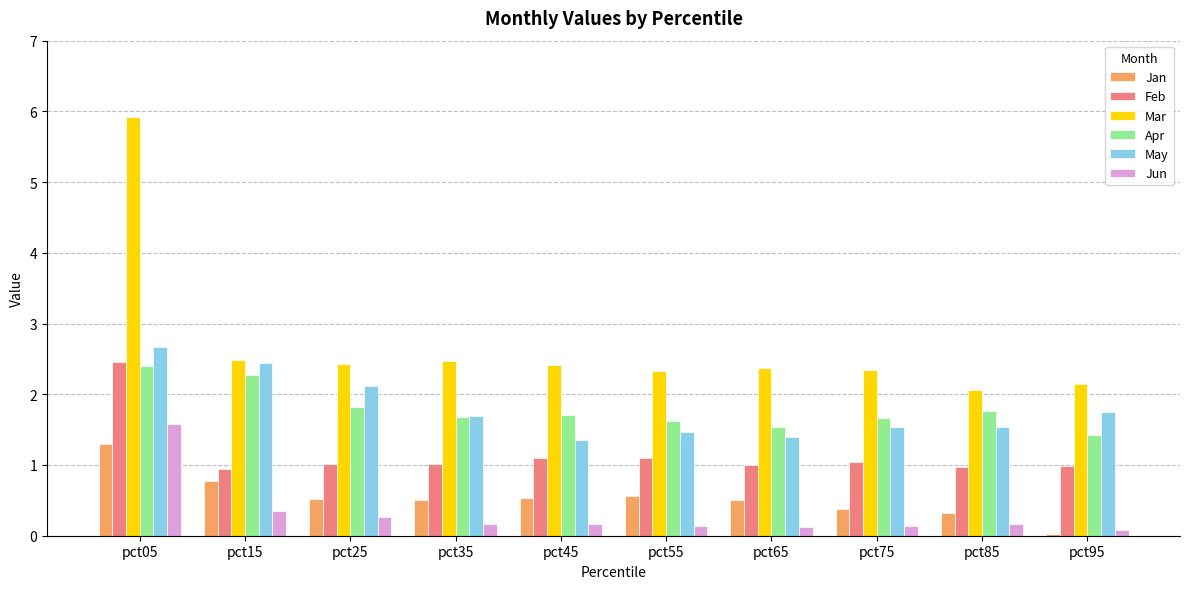

What is the minimum value for Jun?

0.1